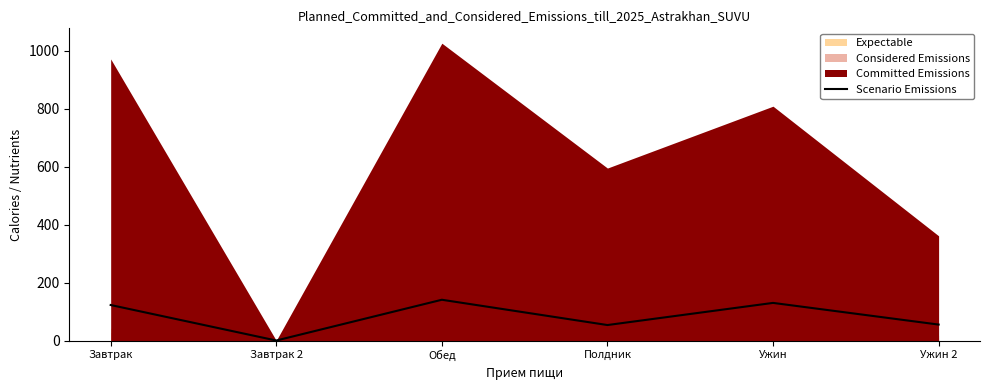

Is it true that the value at Ужин is 129.7?

True